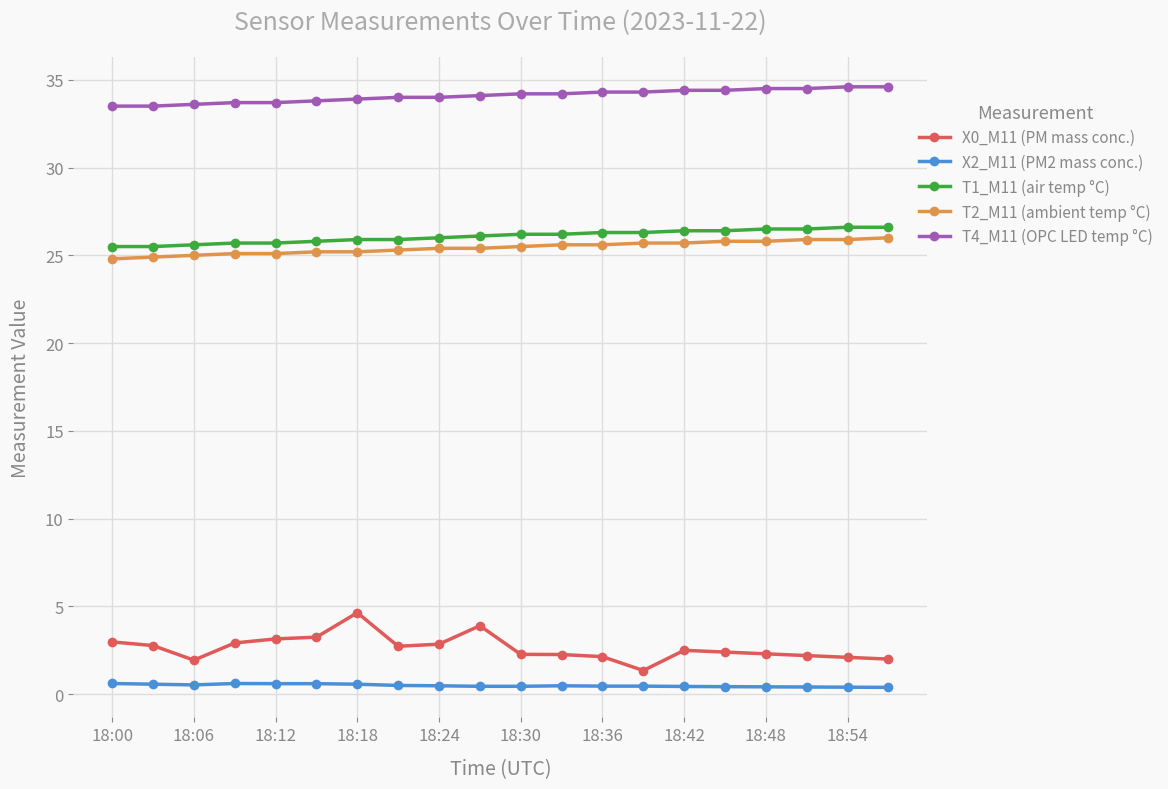

True or false: T4_M11 (OPC LED temp °C) and T1_M11 (air temp °C) cross at least once.

False